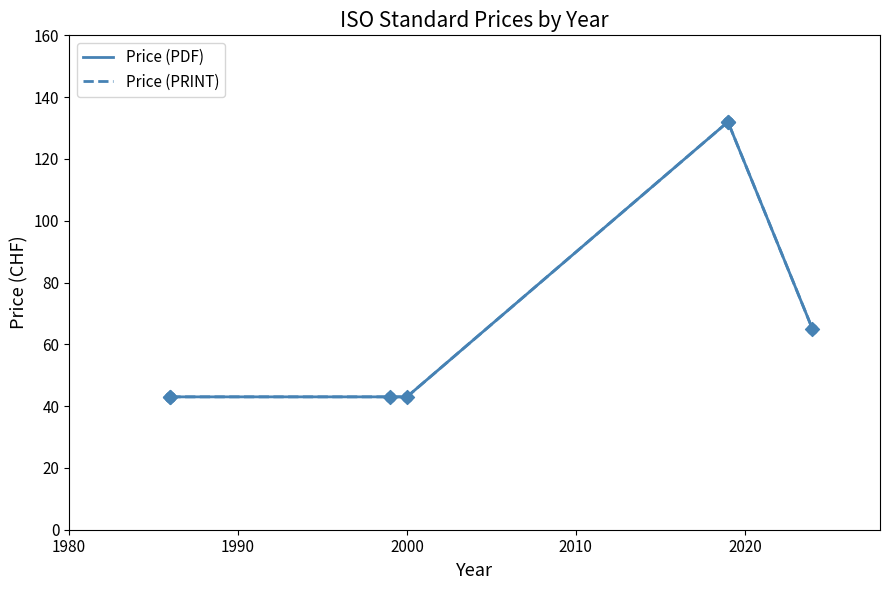

Which series has the widest spread of Y values?

Price (PDF)